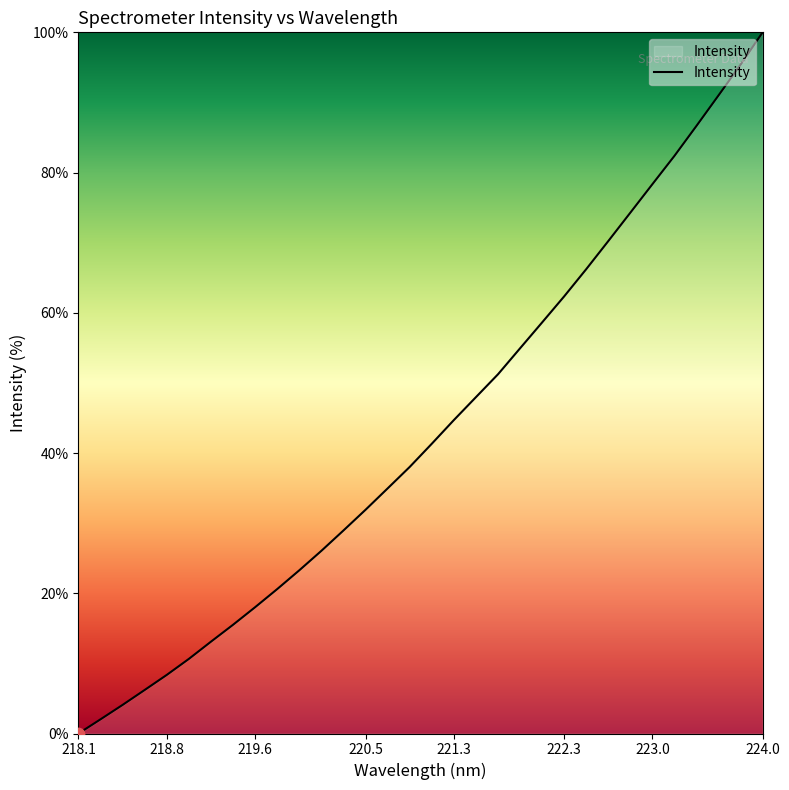

What is the maximum value shown in the chart?

100.0